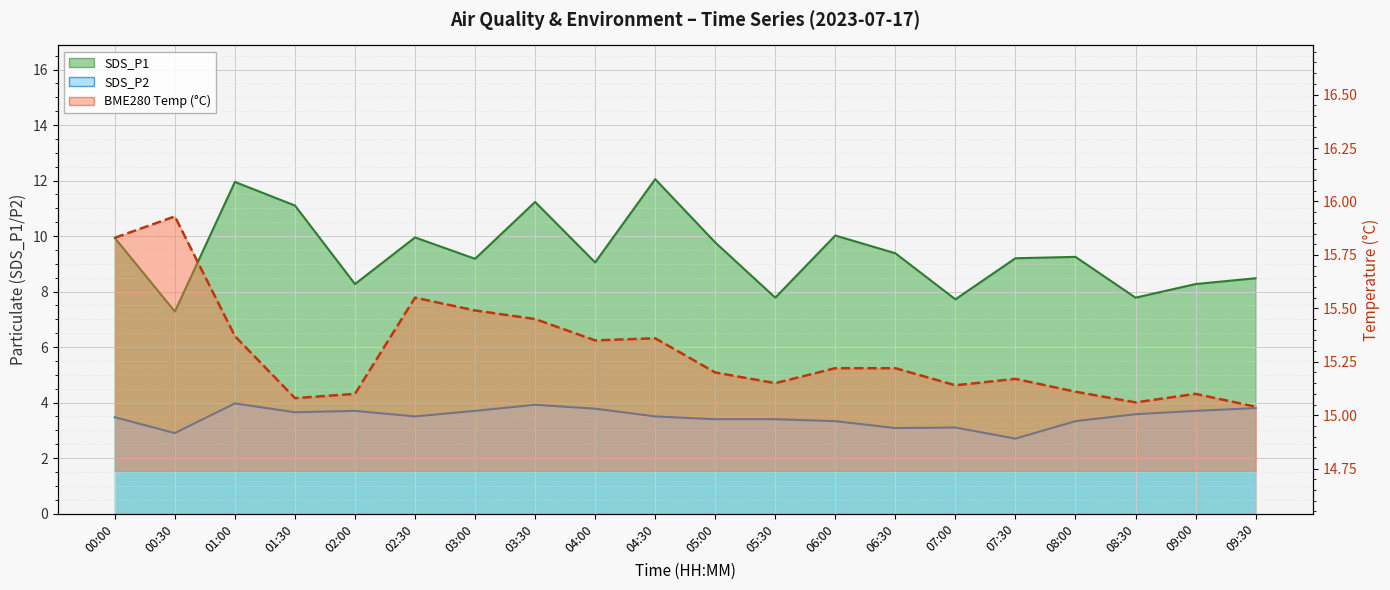

How many categories are shown in the chart?

20